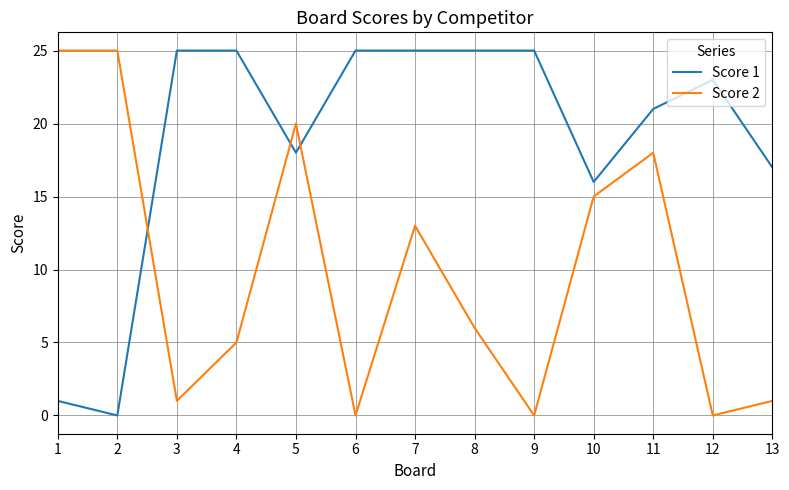

What is the average value of the Score 1 series?

19